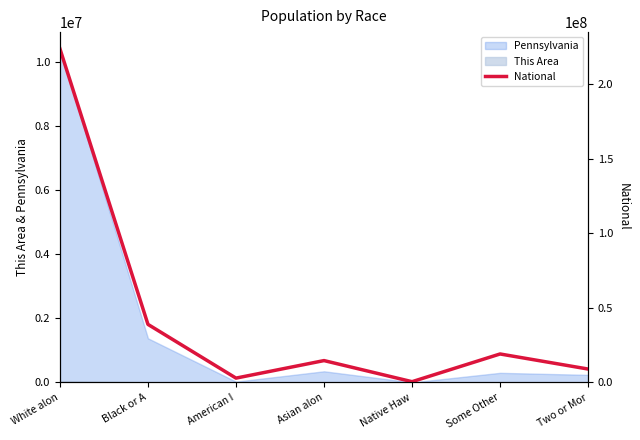

What position from the right is Native Haw?

3